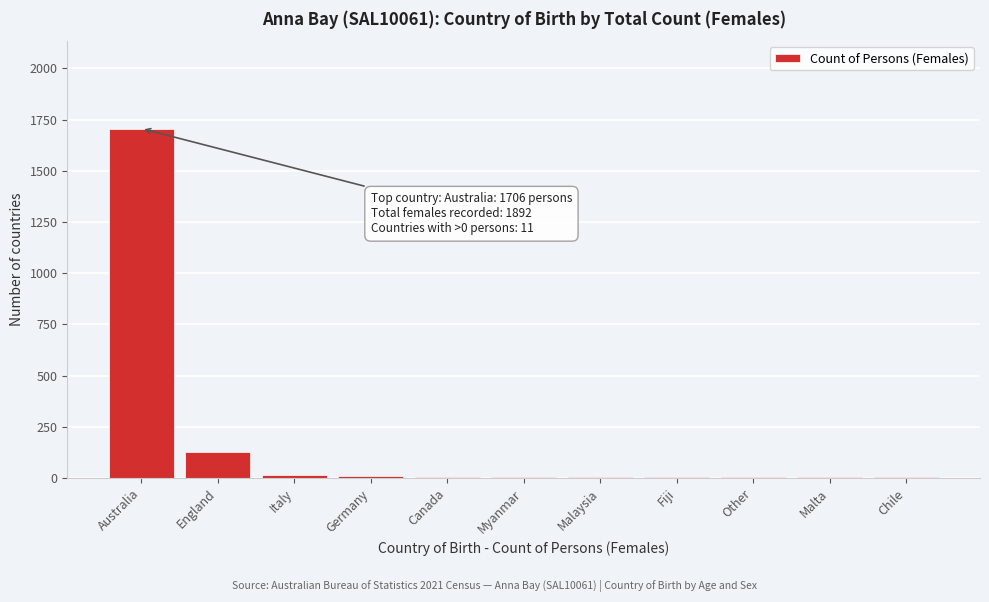

What is the maximum value shown in the chart?

1706